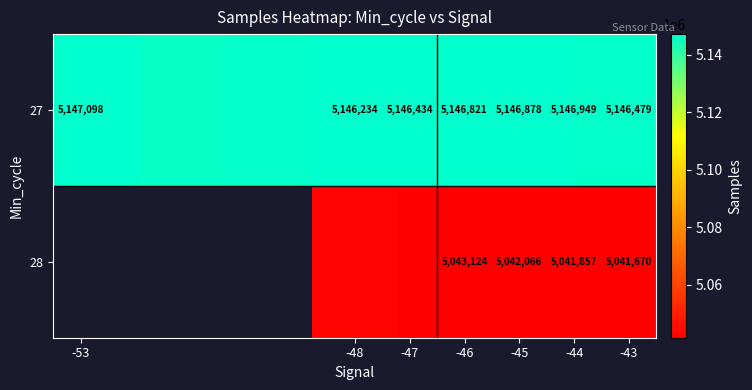

Count the number of categories in the chart.

7